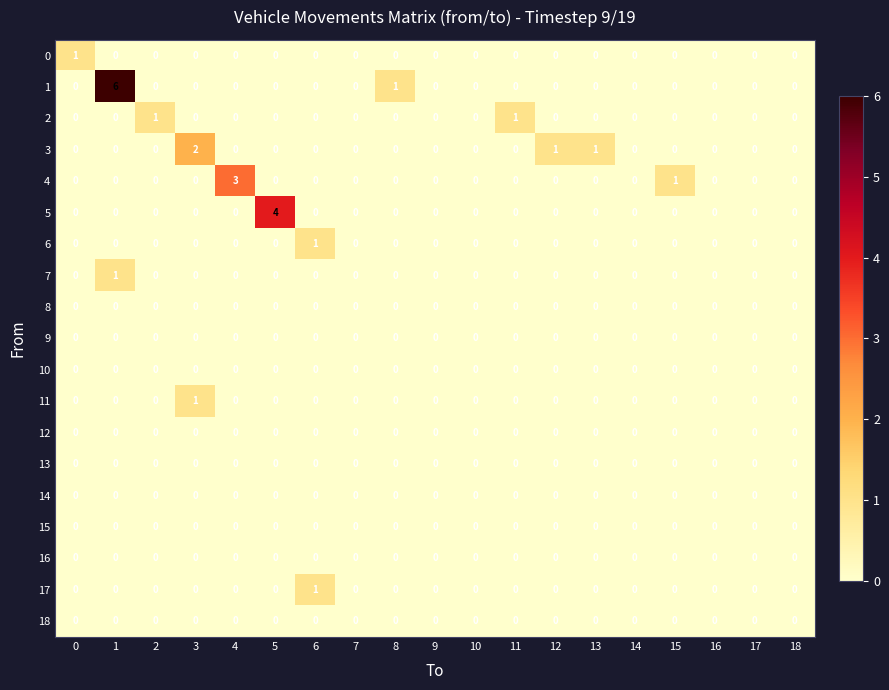

Count the number of categories in the chart.

19